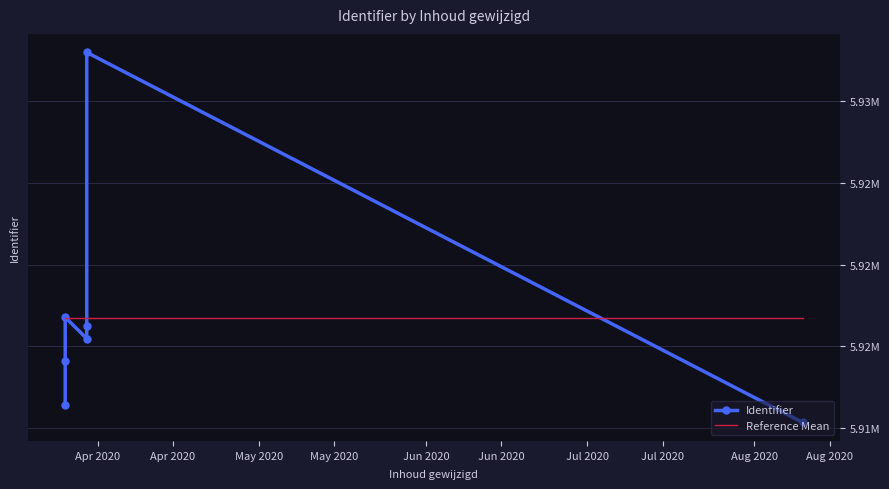

At how many categories does at least one series exceed 5924273?

1